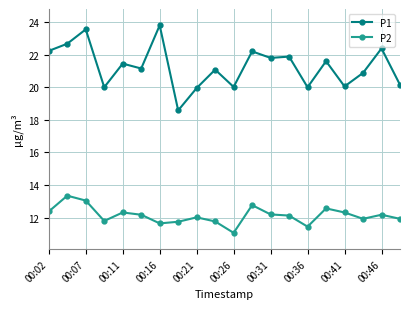

At how many categories does at least one series exceed 14?

20